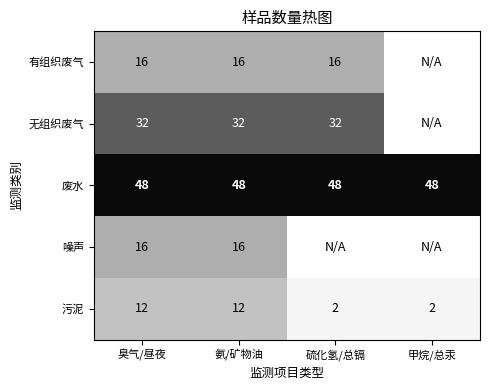

What is the spread (max minus min) of values at 臭气/昼夜?

36